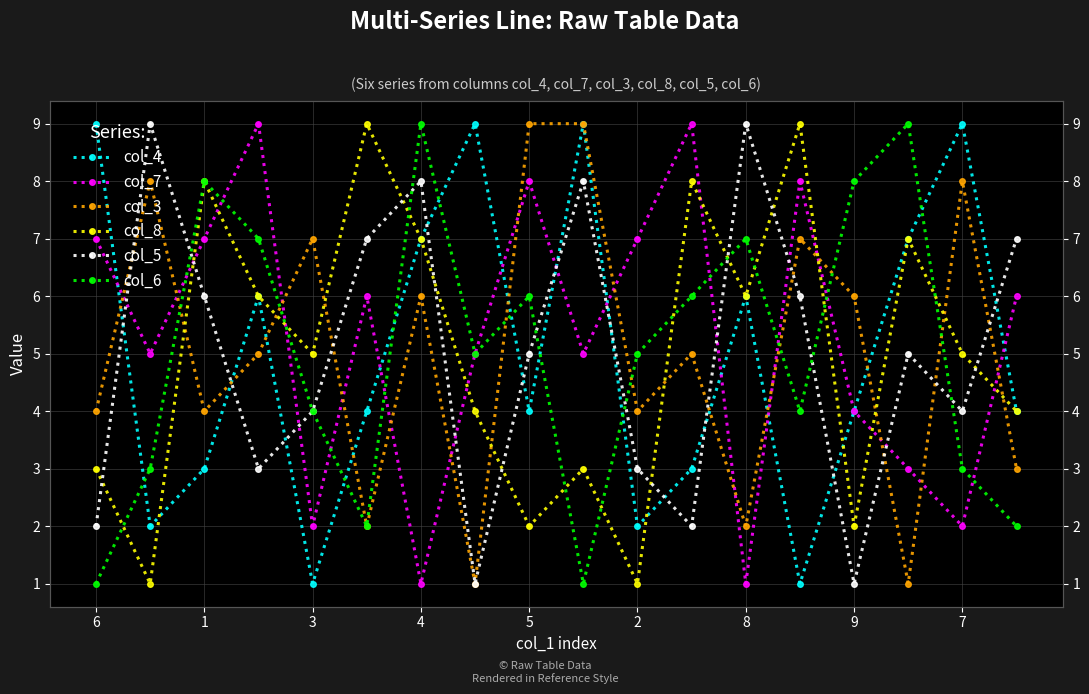

Which label corresponds to the largest value in the chart?

6